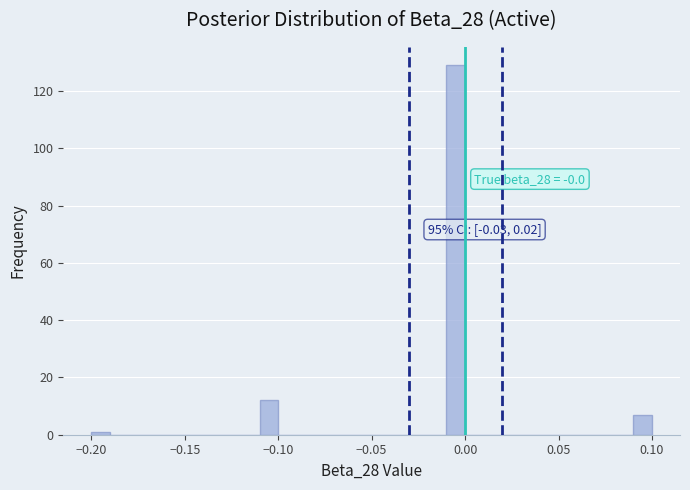

Around what value on the x-axis is the tallest bar? Give the approximate position of its centre, as read against the axis.

-0.005